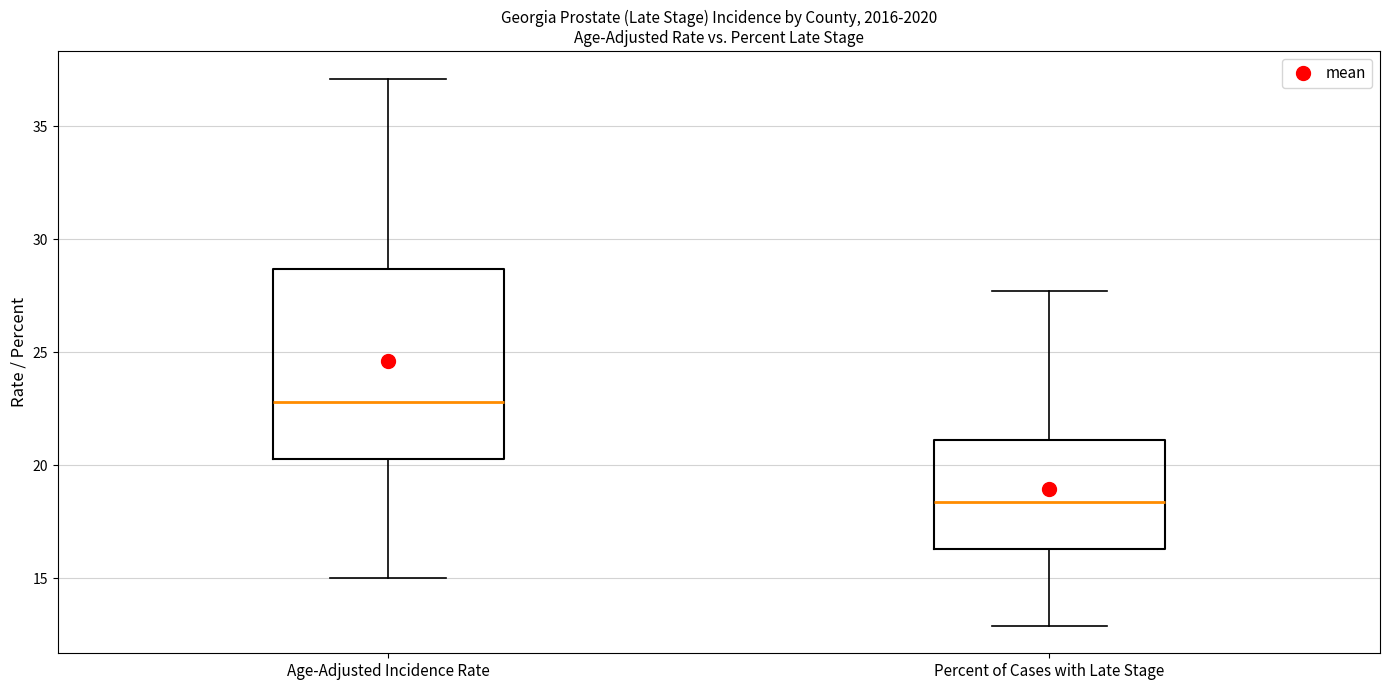

Reading left to right, transcribe this box plot: for each box, give where its median line is, the range the box spans, and where its two whiskers end, as read against the y-axis. The values are not printed on the chart, so give them approximately, as read against the axis.

Age-Adjusted Incidence Rate: median 23.0, box 20.5 to 28.5, whiskers 15.0 to 37.0
Percent of Cases with Late Stage: median 18.5, box 16.5 to 21.0, whiskers 13.0 to 27.5